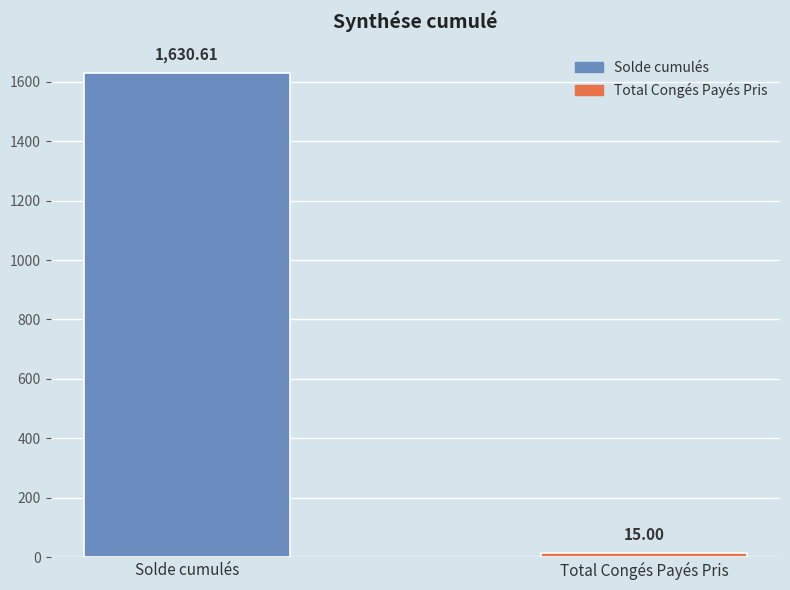

How many data points are less than 1630?

1